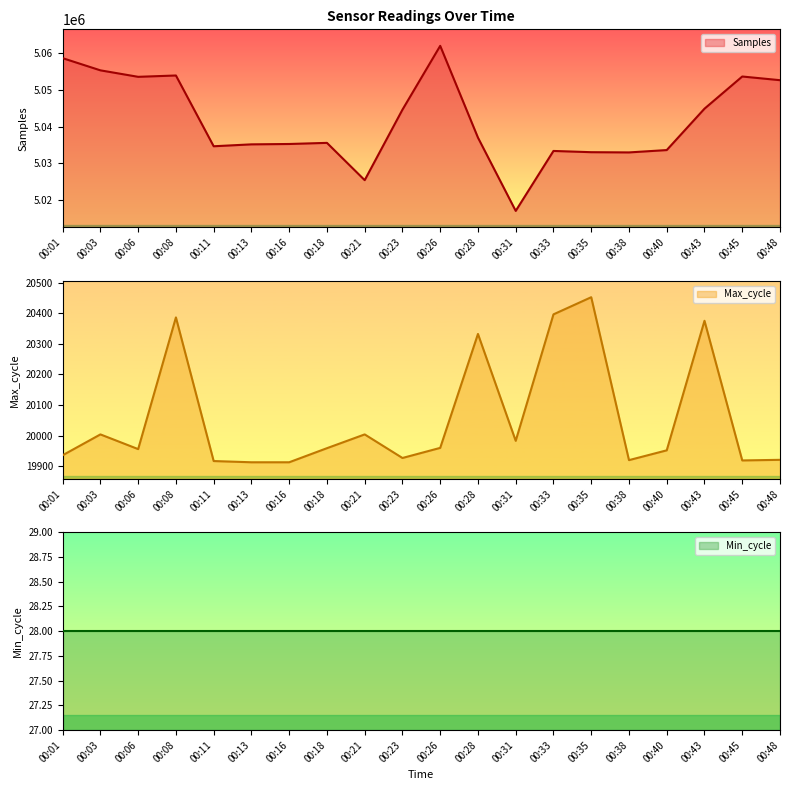

What is the minimum value shown in the chart?

19913